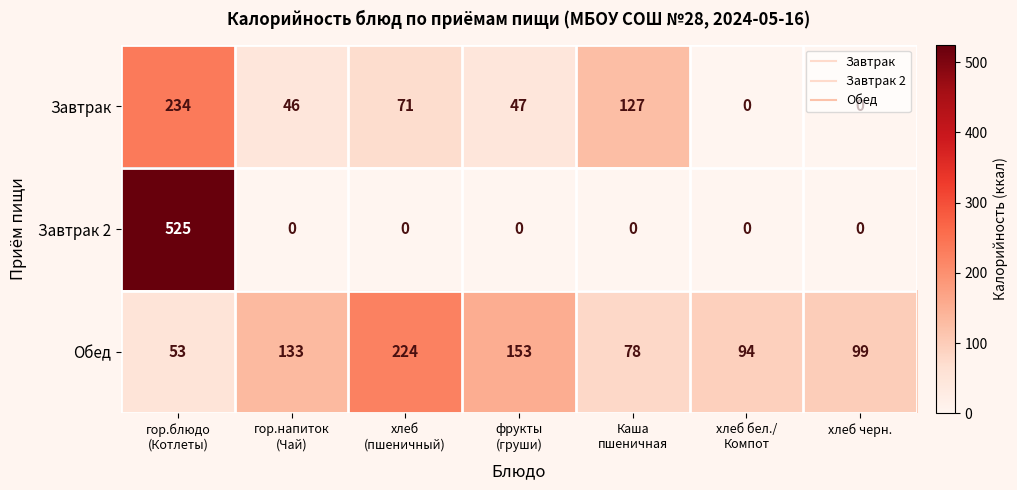

List the series in order of their peak value, highest first.

Завтрак 2, Завтрак, Обед